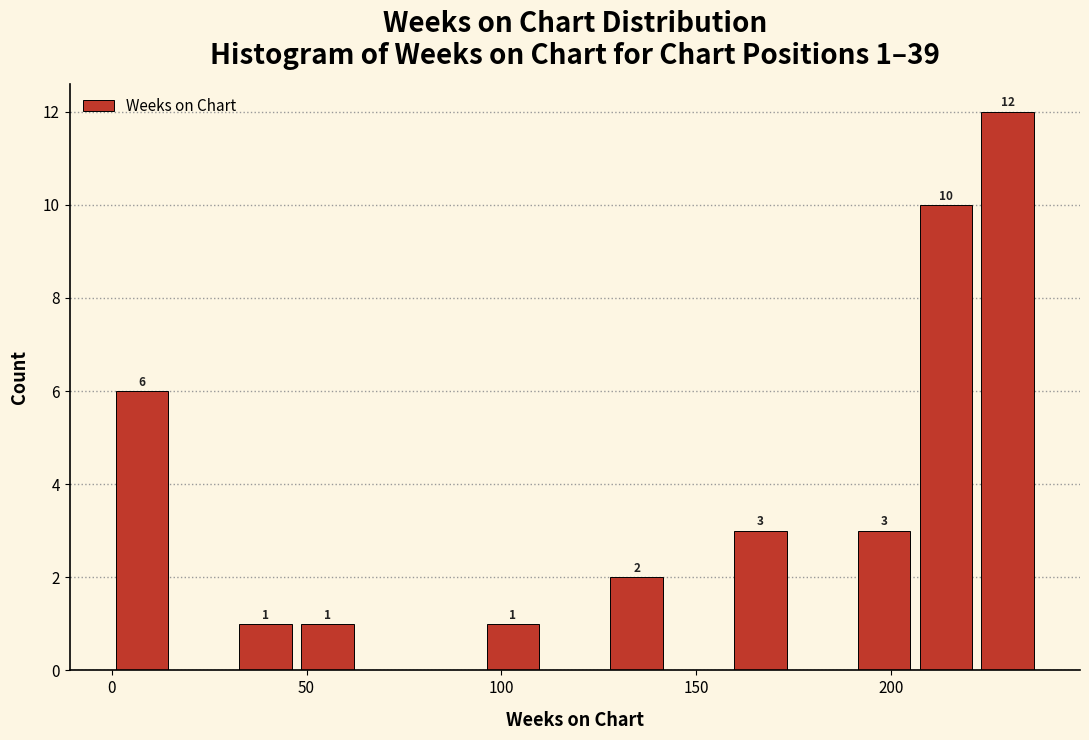

Around what value on the x-axis is the tallest bar? Give the approximate position of its centre, as read against the axis.

230